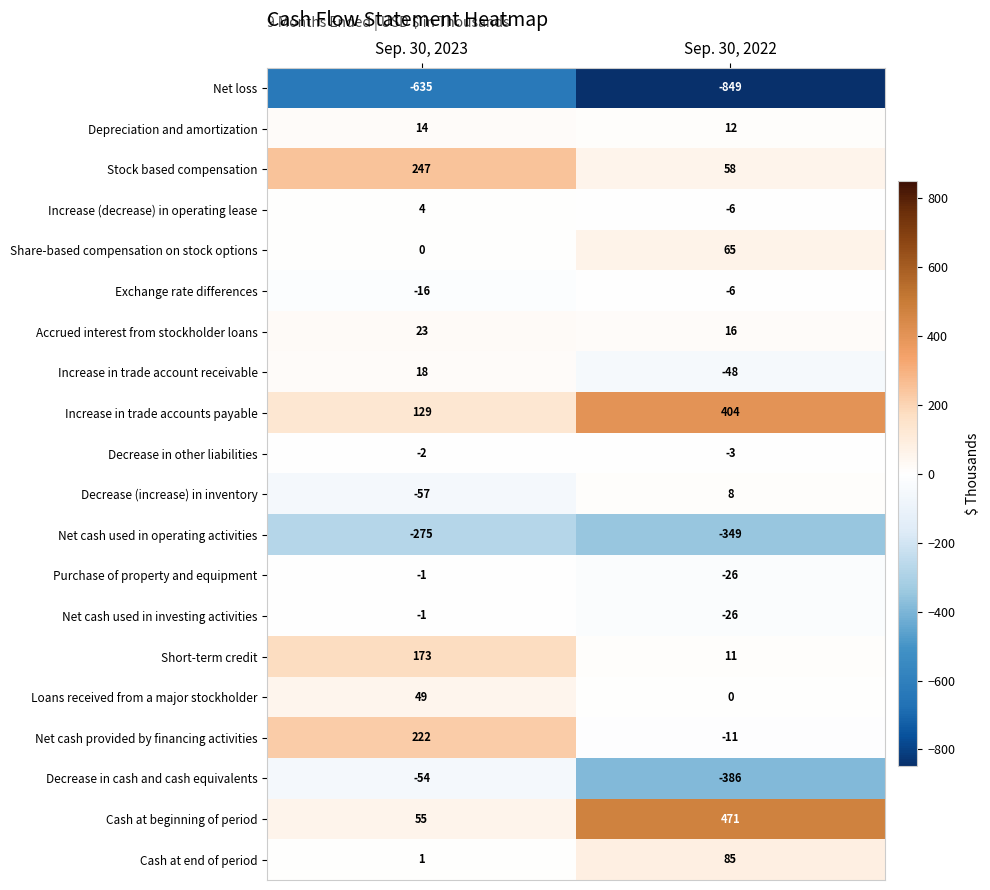

How many data points does each series have?

2